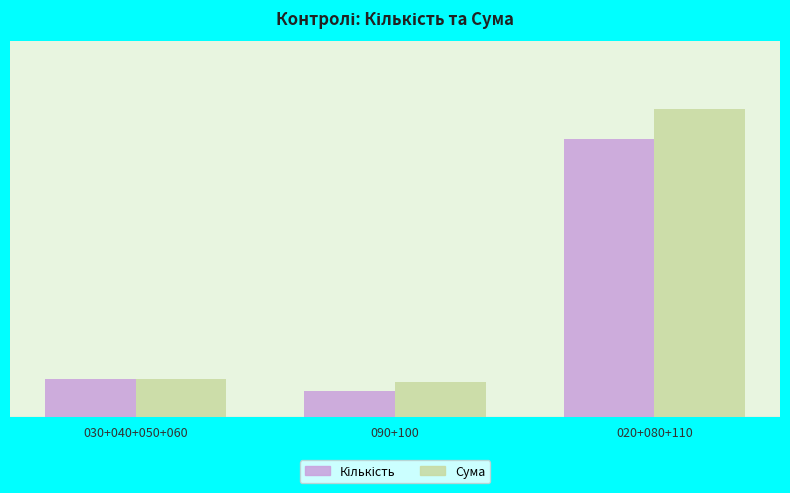

Which category has the highest value across all series?

020+080+110